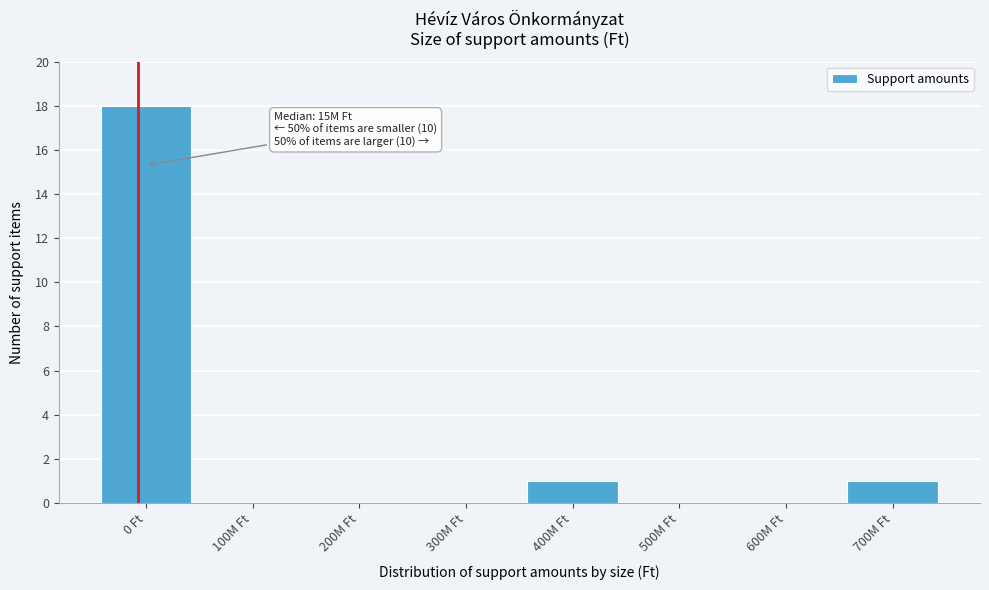

Reading left to right, transcribe all the data shown in this chart.

0 Ft=18	100M Ft=0	200M Ft=0	300M Ft=0	400M Ft=1	500M Ft=0	600M Ft=0	700M Ft=1